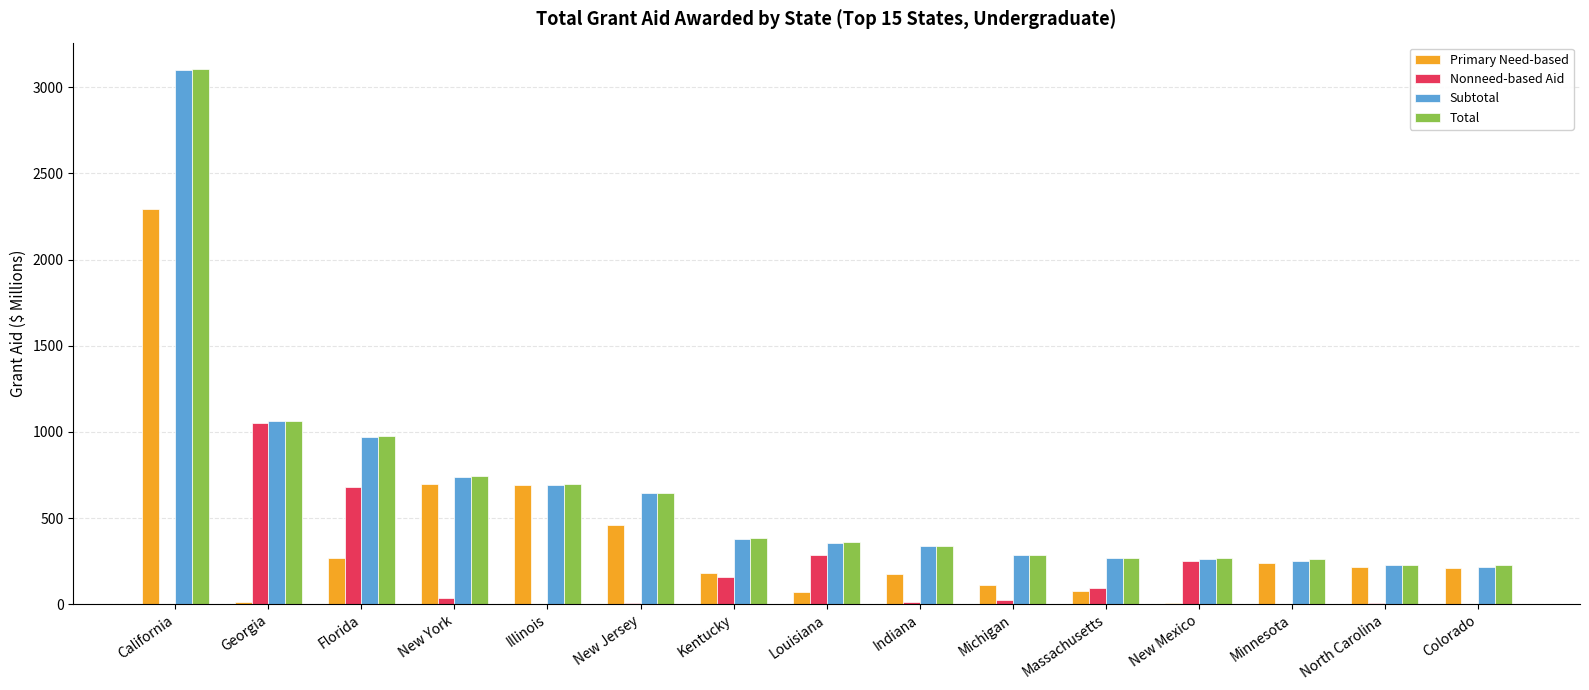

What is the difference between the Primary Need-based values at Michigan and Indiana?

64.0